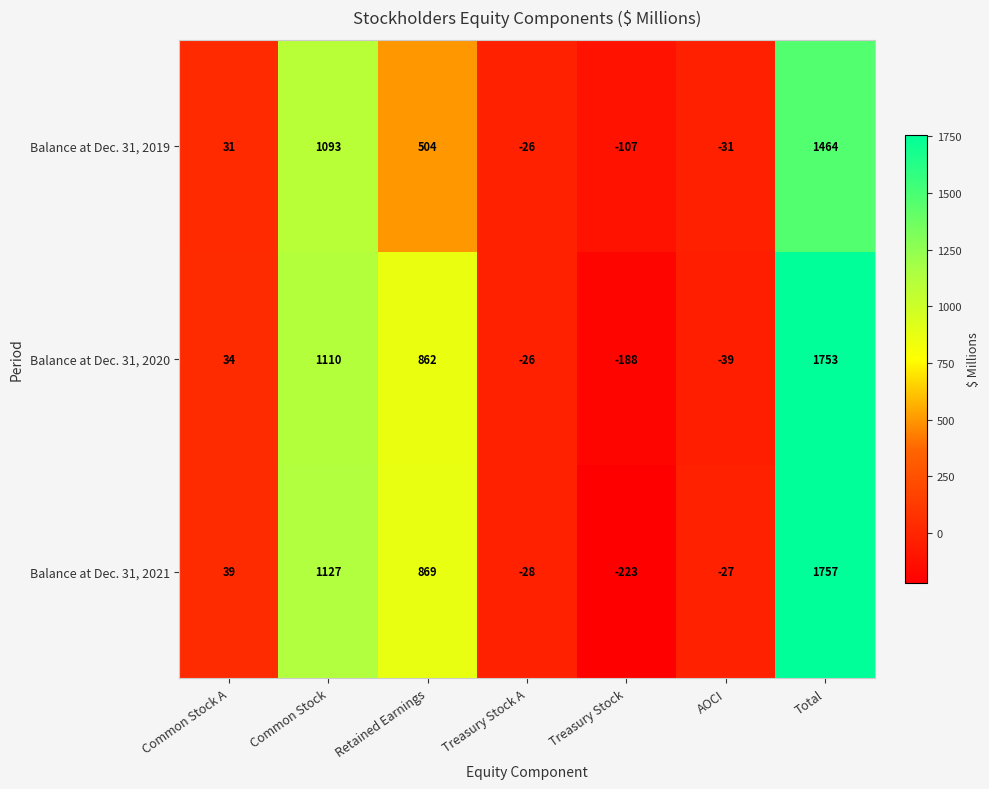

At Common Stock A, list the series in order from largest to smallest.

Balance at Dec. 31, 2021, Balance at Dec. 31, 2020, Balance at Dec. 31, 2019